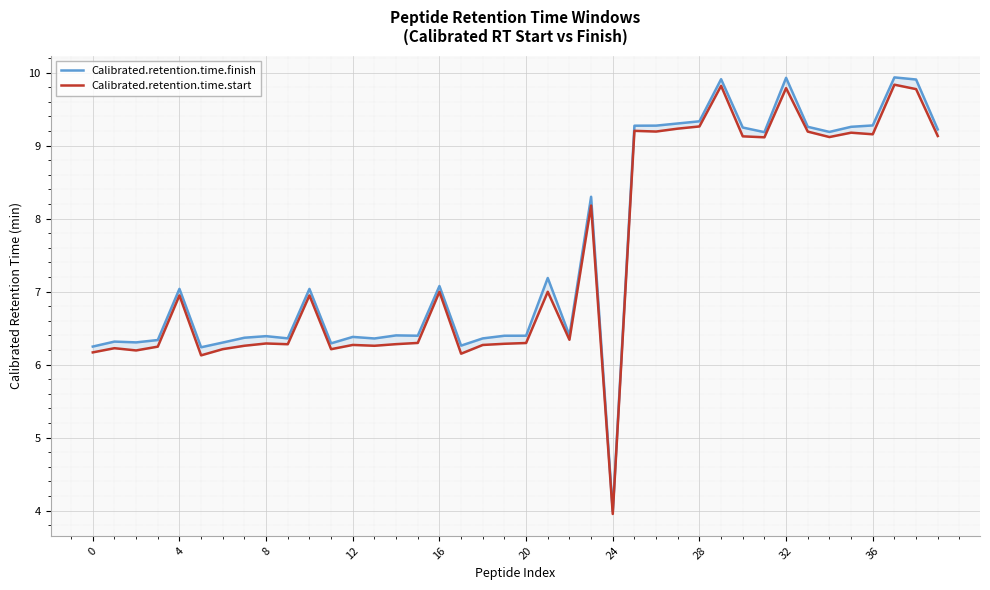

Which has a higher value, 12 or 8?

12